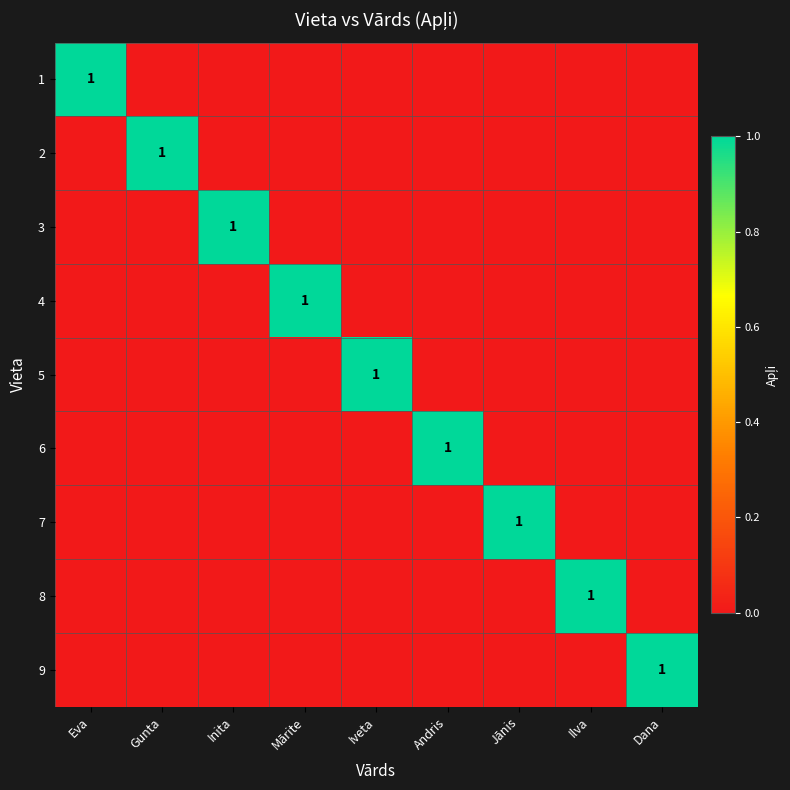

True or false: 2 has a value of 1 at Gunta.

True